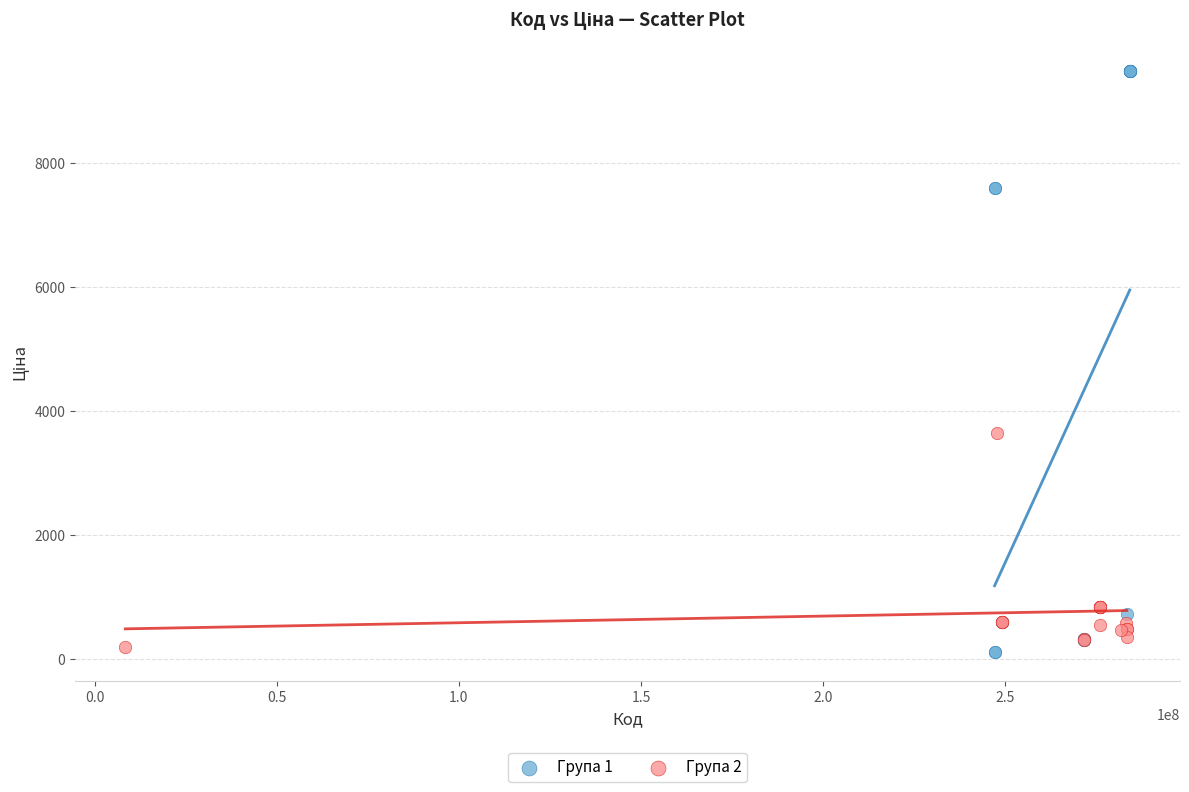

Which series reaches the maximum Y coordinate?

Група 1